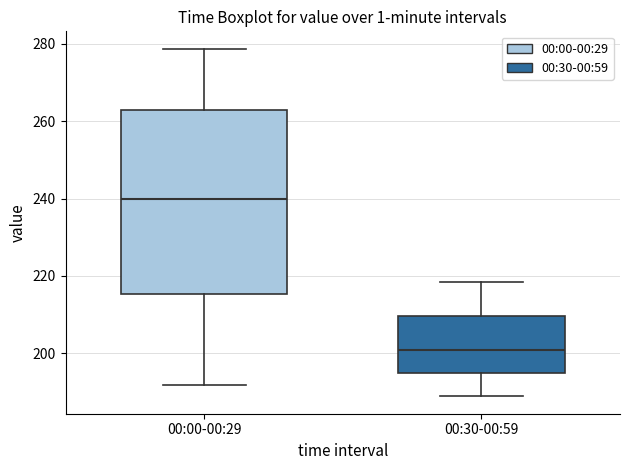

Which box is the tallest, from its lower edge to its upper edge?

00:00-00:29